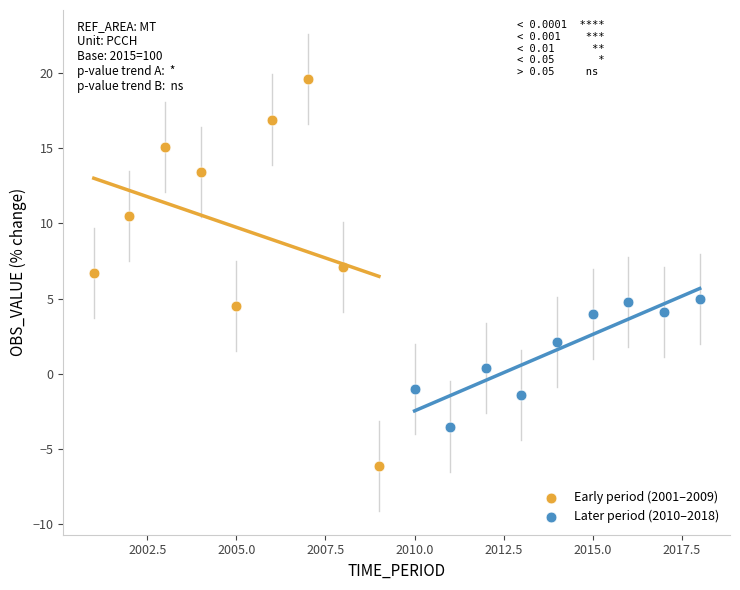

Which series has the largest Y range (max minus min)?

Early period (2001–2009)